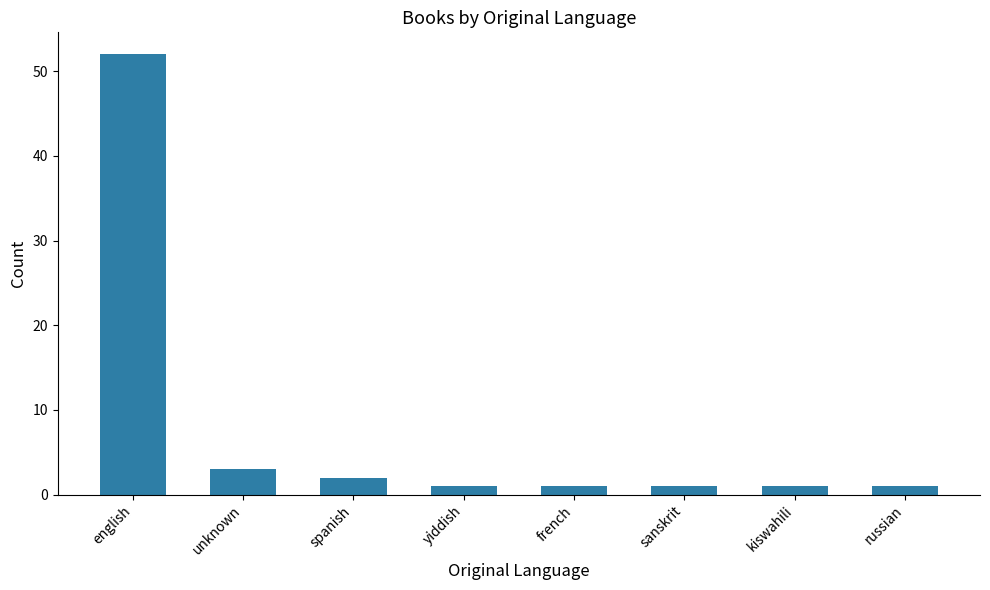

What is the average value?

8